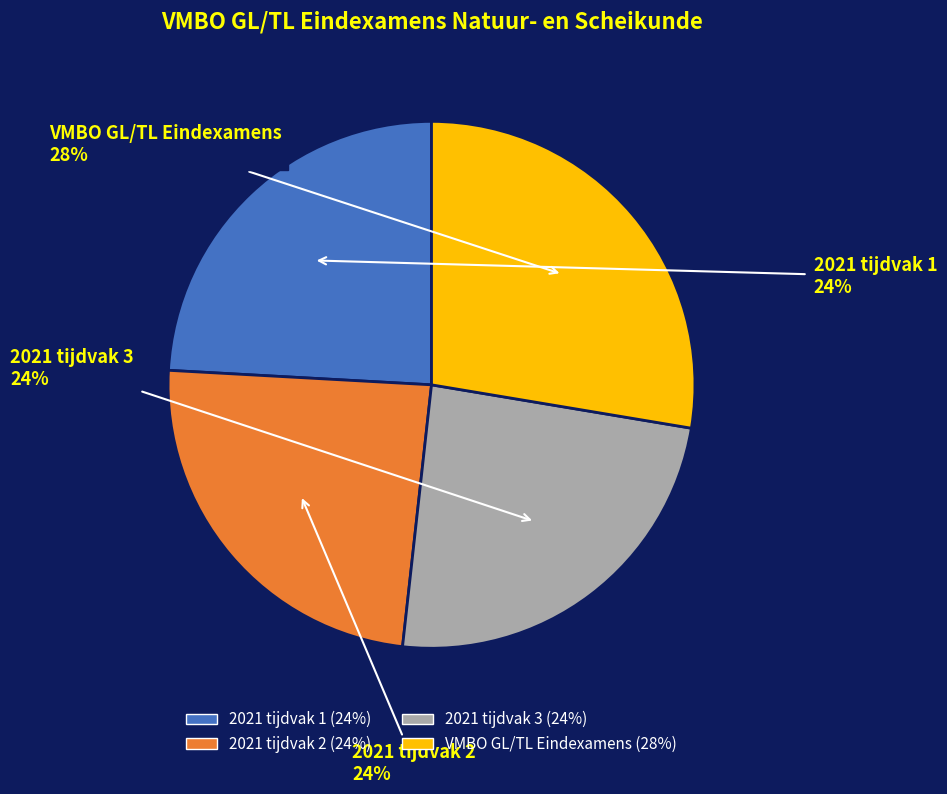

Do 2021 tijdvak 2 and 2021 tijdvak 1 together represent more than half of the pie?

No